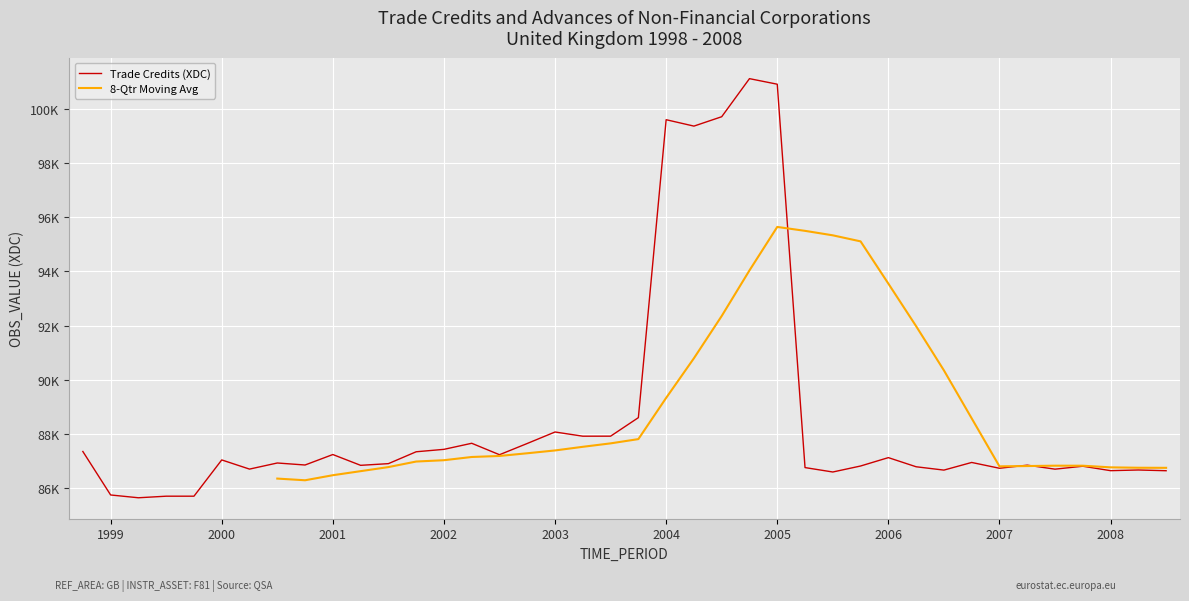

What is the difference between the maximum and minimum values?

15453